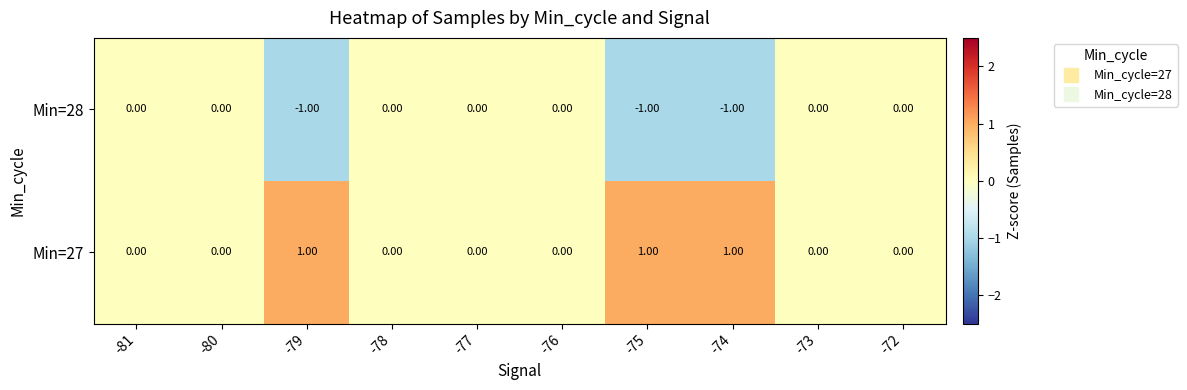

Which series has the largest total across all categories?

Min=27